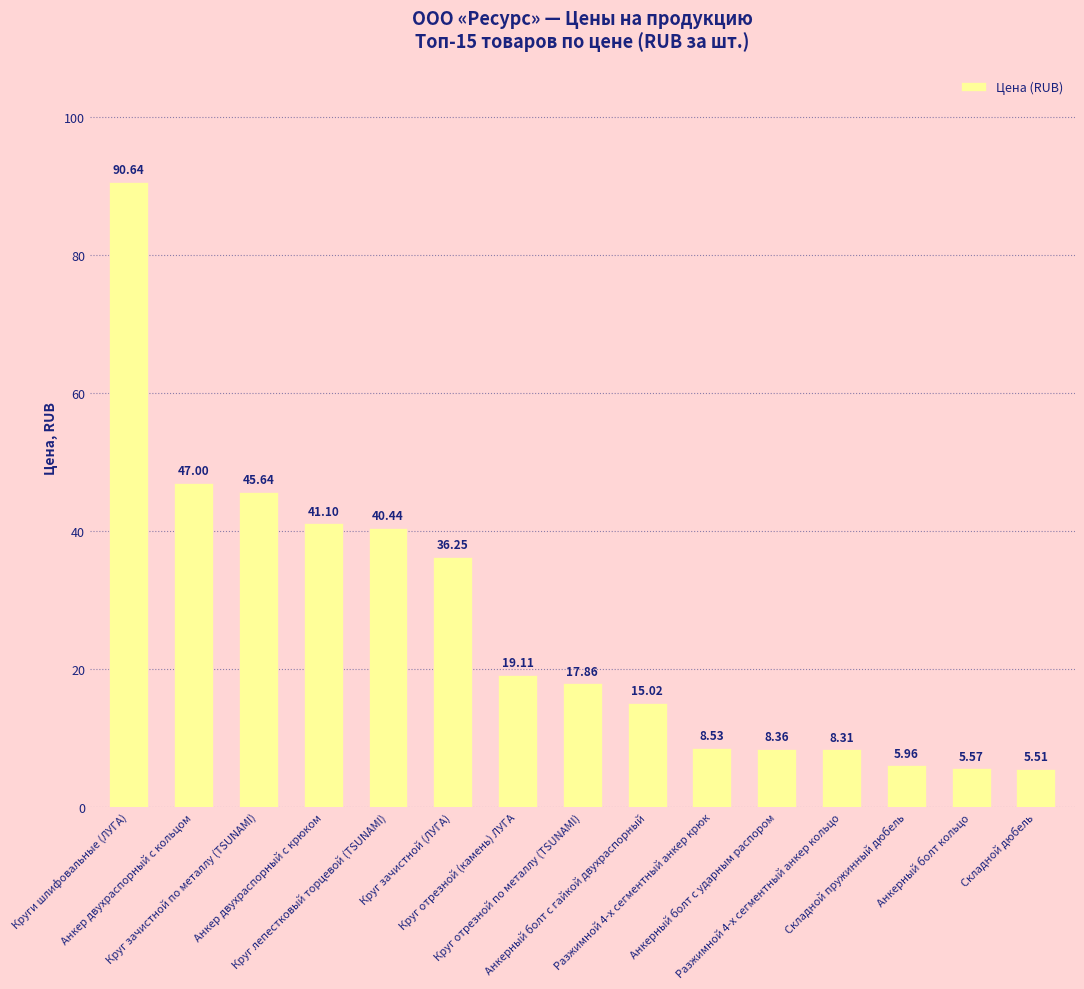

True or false: the data shows 1.9 at Складной дюбель.

False